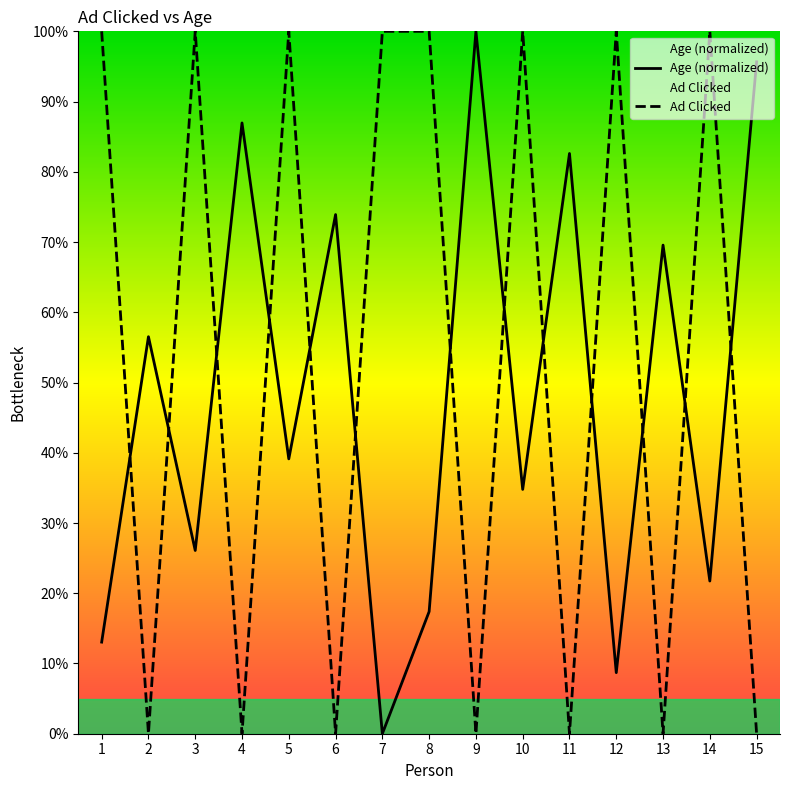

How many interior local peaks does the Ad Clicked series have?

5